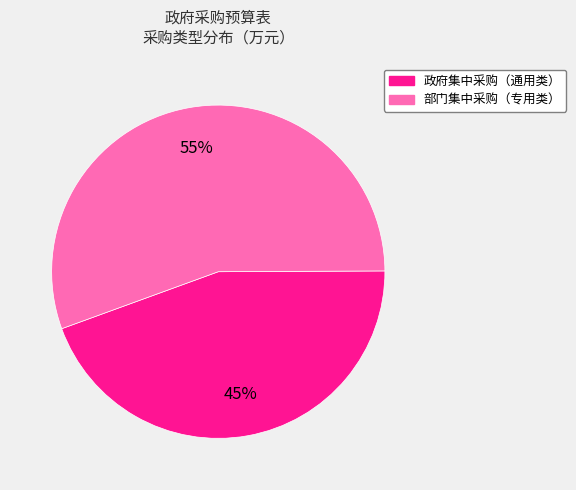

Between 政府集中采购（通用类） and 部门集中采购（专用类）, which is larger?

部门集中采购（专用类）